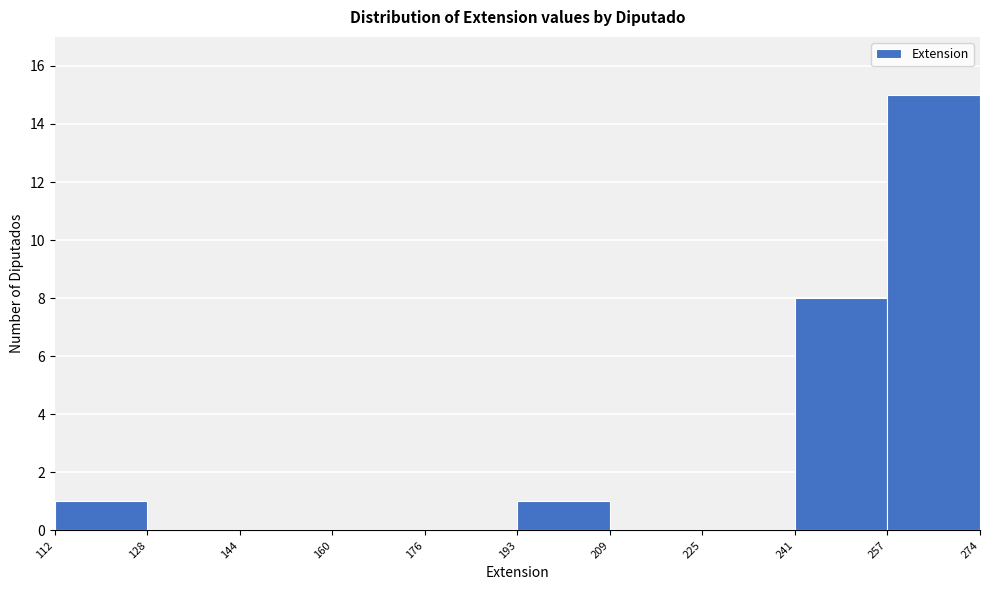

How tall is the bar that spans 112 to 128 on the x-axis? The values are not printed on the chart, so give them approximately, as read against the axis.

1